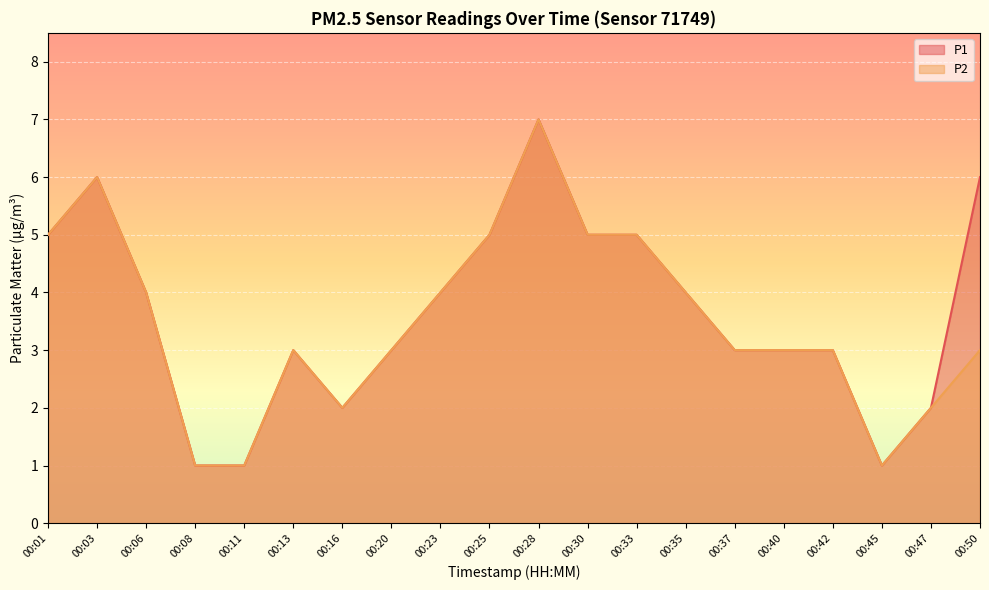

What is the greatest value displayed?

7